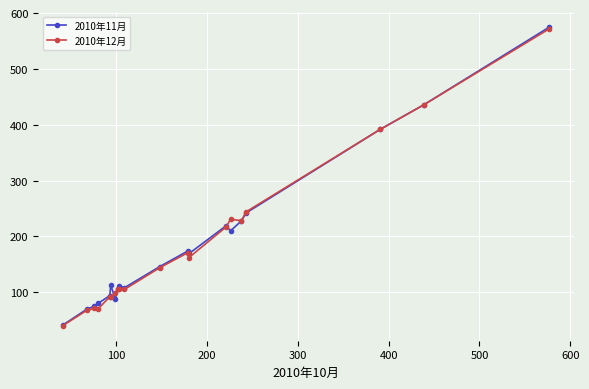

True or false: 2010年12月 has more than 0 points higher than both neighbors.

True